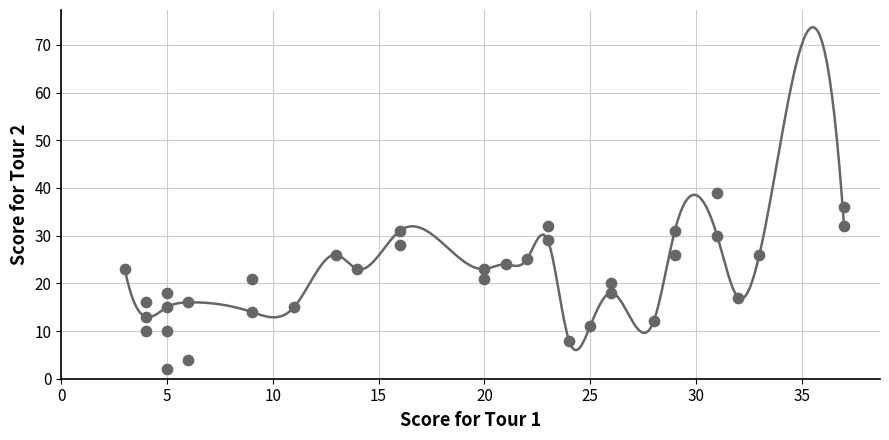

What is the range of X values (max minus min)?

34